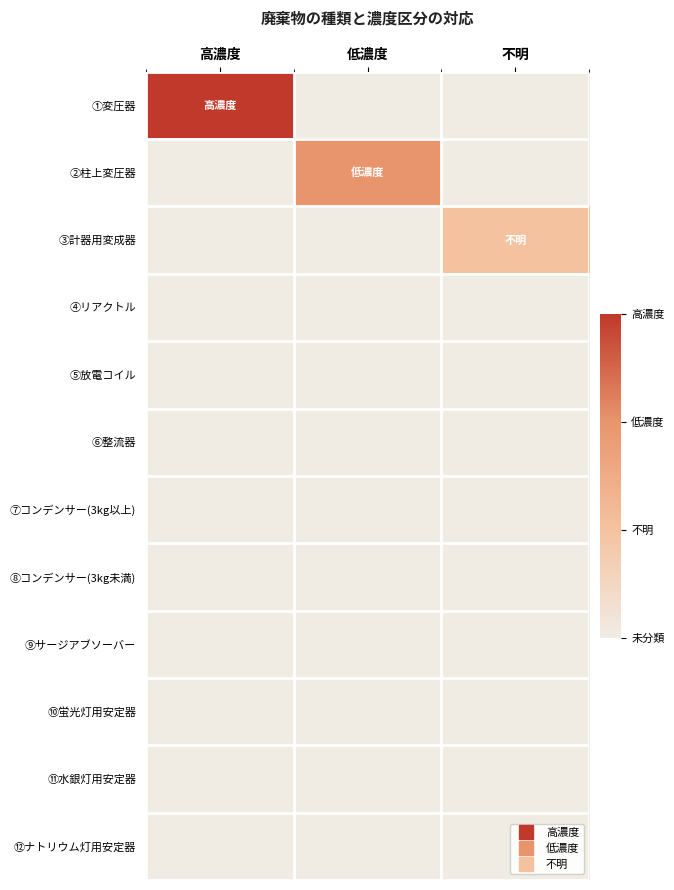

At which category is the sum across all series the highest?

高濃度